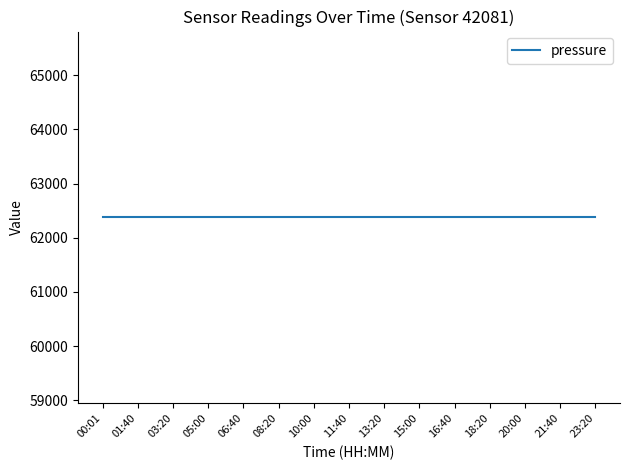

Which has a higher value, 00:01 or 10:00?

00:01